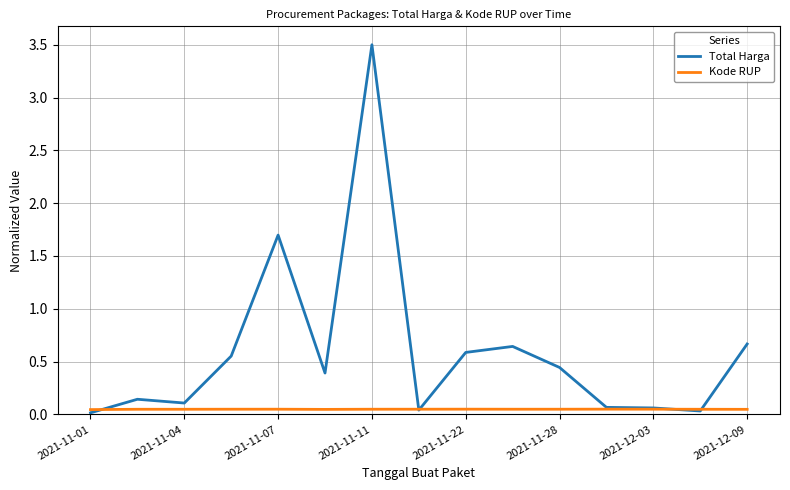

Which series has the largest range (max minus min)?

Total Harga